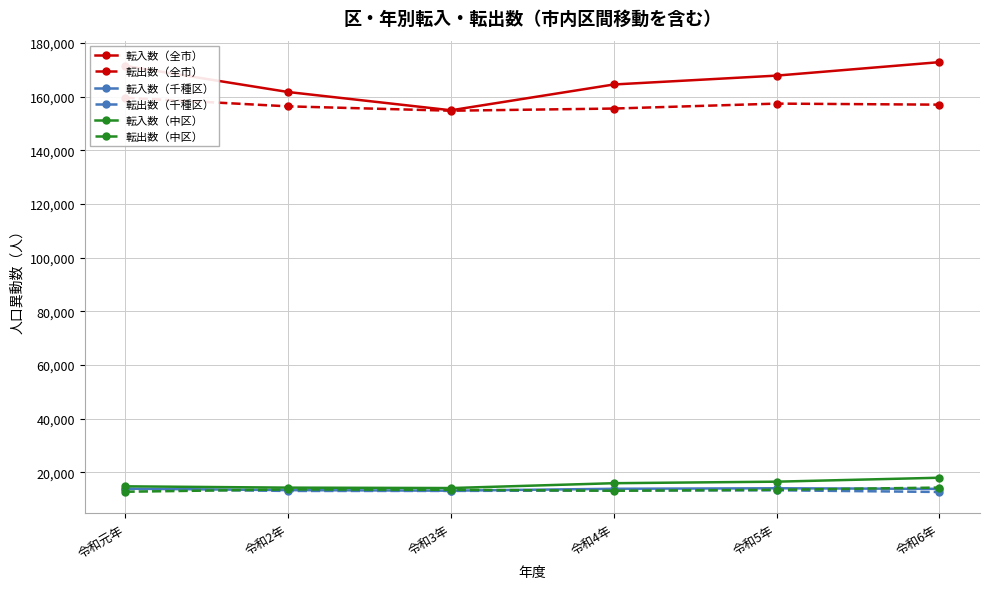

What are all the series names shown in the legend?

転入数（全市）, 転出数（全市）, 転入数（千種区）, 転出数（千種区）, 転入数（中区）, 転出数（中区）